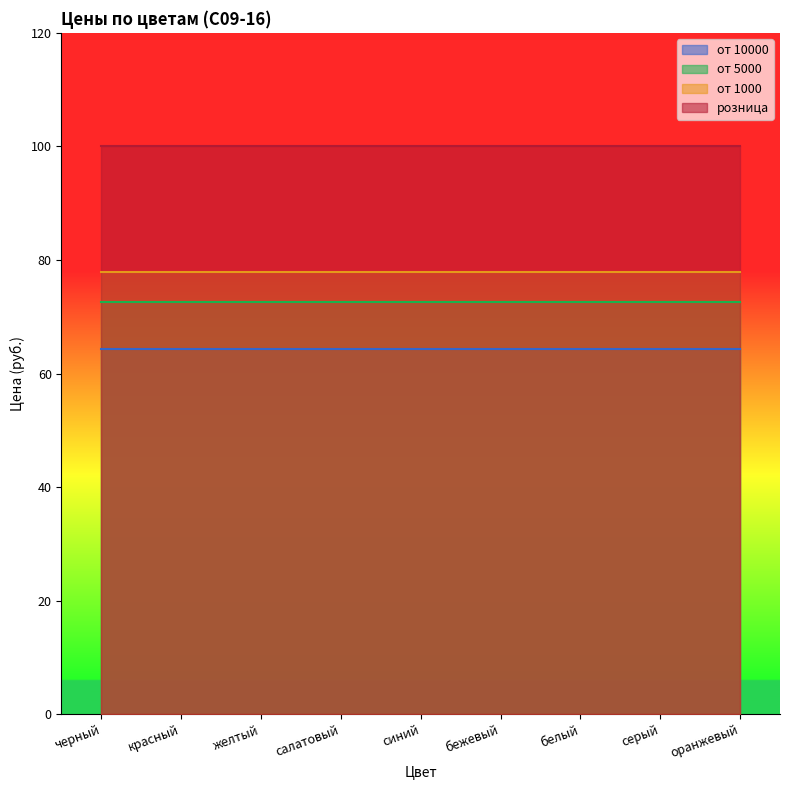

True or false: от 10000 has a value of 64.3 at салатовый.

True